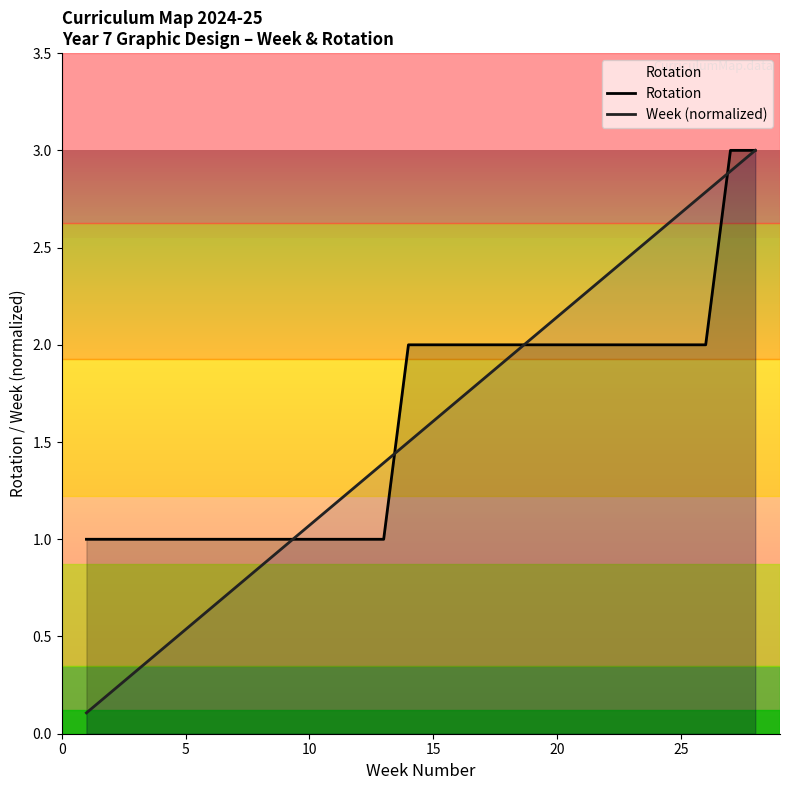

Reading left to right, what are all the values shown in this chart?

Rotation: 1.0	1.0	1.0	1.0	1.0	1.0	1.0	1.0	1.0	1.0	1.0	1.0	1.0	2.0	2.0	2.0	2.0	2.0	2.0	2.0	2.0	2.0	2.0	2.0	2.0	2.0	3.0	3.0
Week (normalized): 0.1	0.2	0.3	0.4	0.5	0.6	0.8	0.9	1.0	1.1	1.2	1.3	1.4	1.5	1.6	1.7	1.8	1.9	2.0	2.1	2.2	2.4	2.5	2.6	2.7	2.8	2.9	3.0